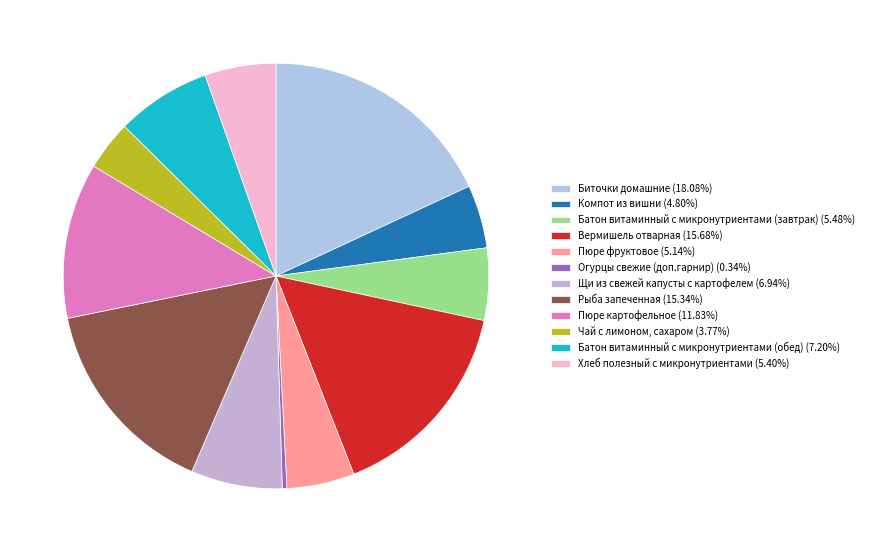

How many slices are in this pie chart?

12